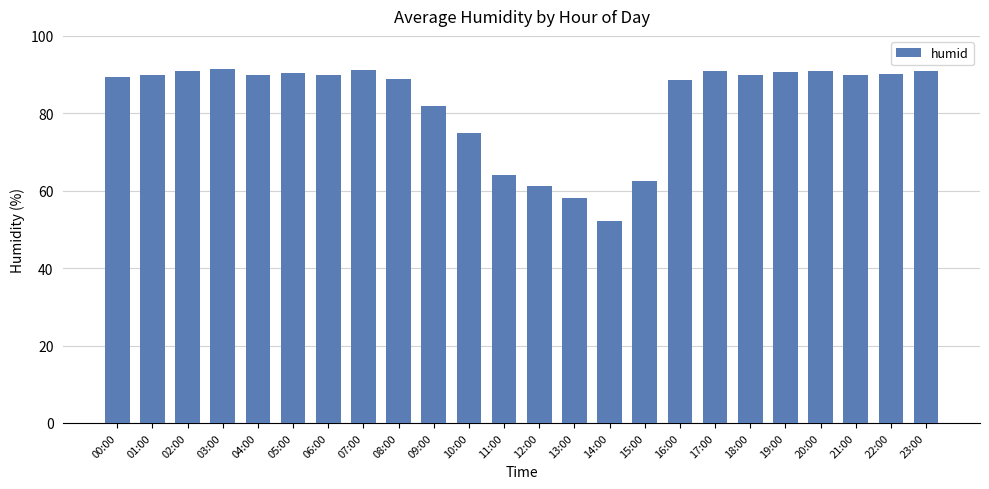

Are the bars horizontal?

No